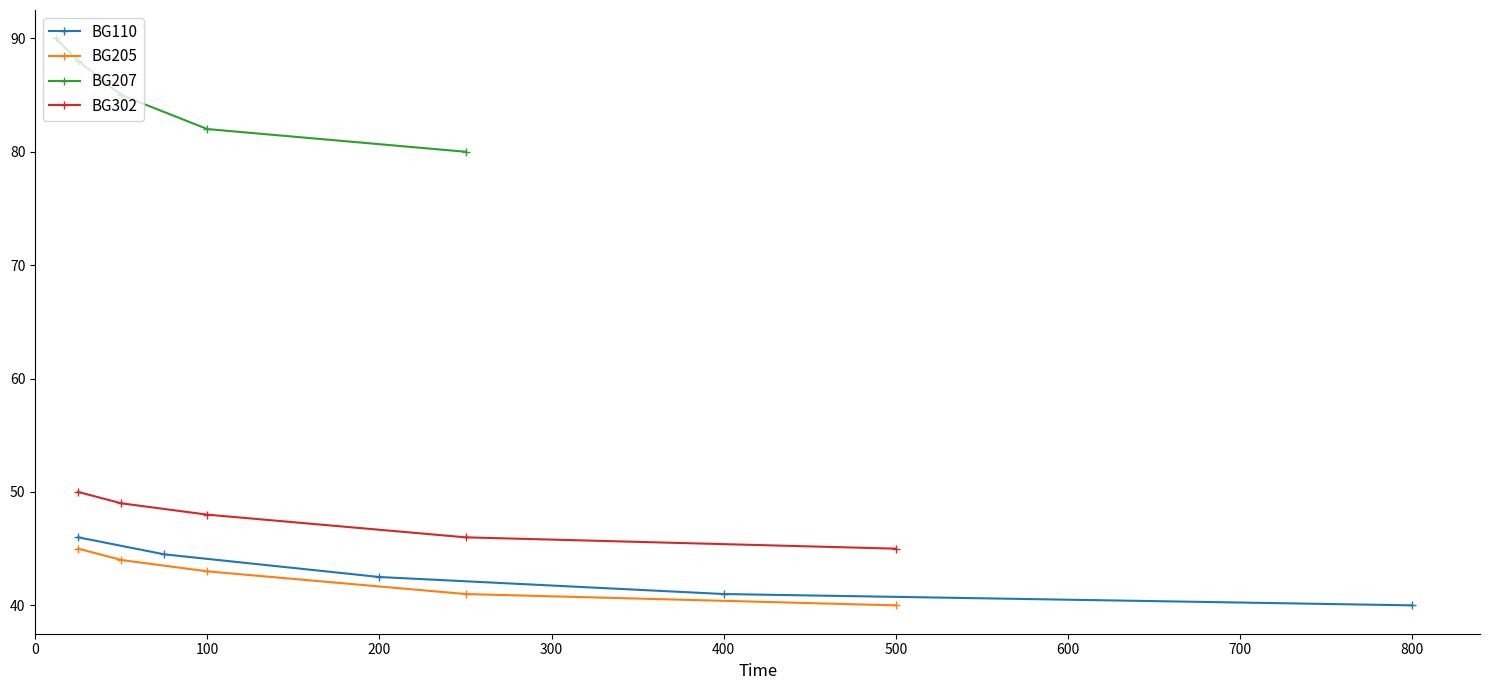

What is the lowest value of the BG302 series?

45